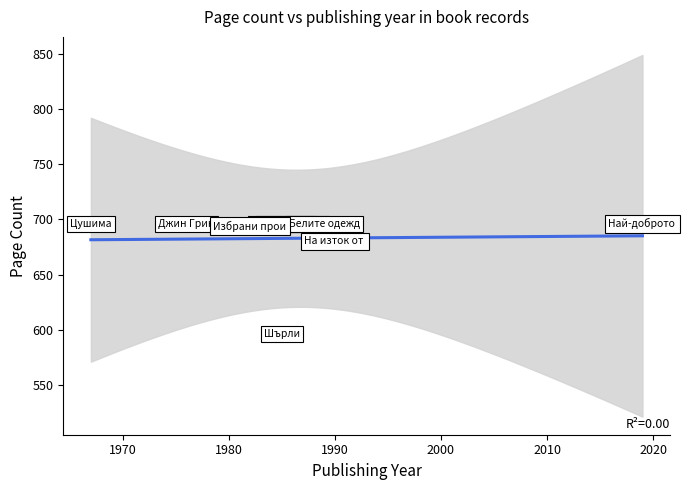

What is the ratio of the value at 15054 to the value at 15367?

1.0